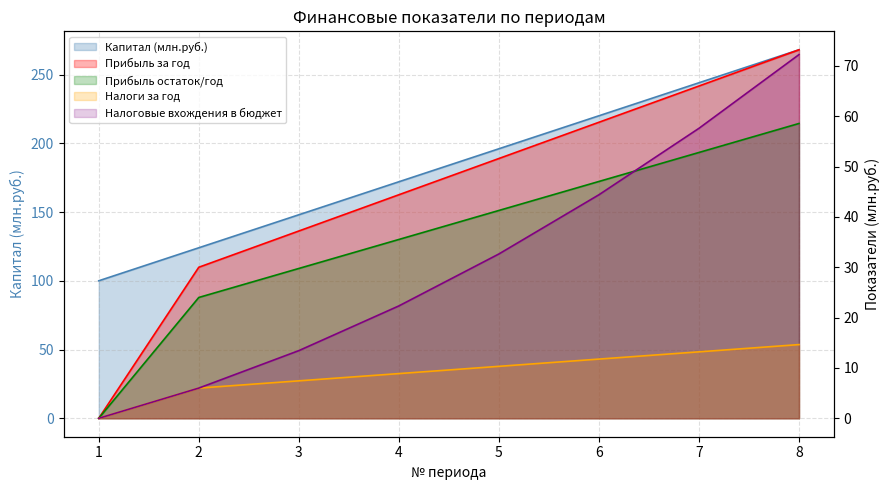

How many data points in Налоговые вхождения в бюджет are less than 32?

4